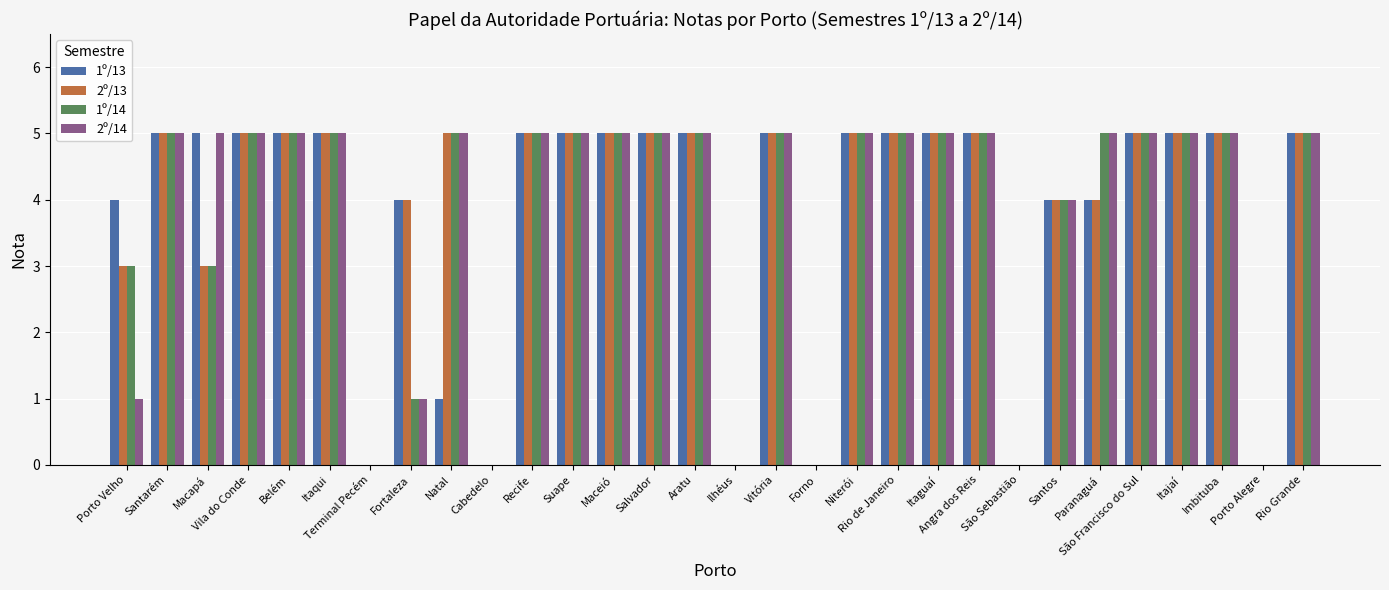

What is the maximum value for 2º/13?

5